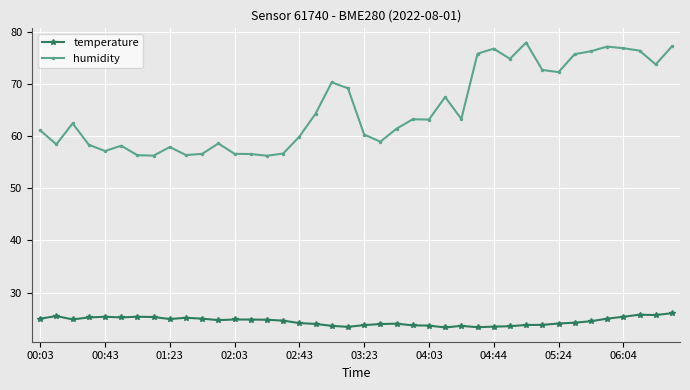

What is the value of the temperature point at the 4th from the left?

25.2